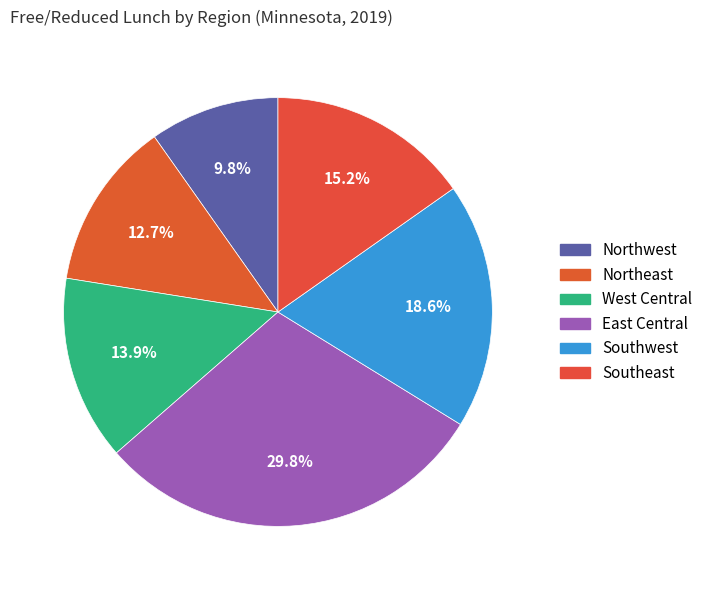

To the nearest percent, what is the difference between the Northwest and East Central slice percentages?

20%